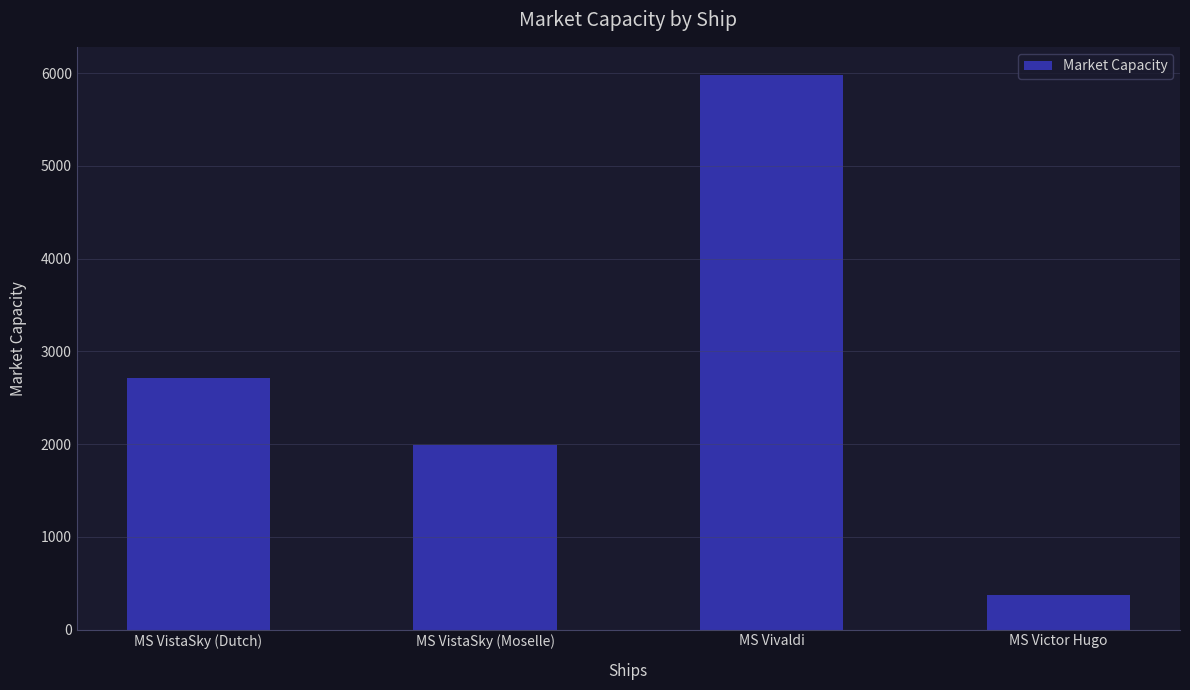

List the labels in order of value, smallest first.

MS Victor Hugo, MS VistaSky (Moselle), MS VistaSky (Dutch), MS Vivaldi